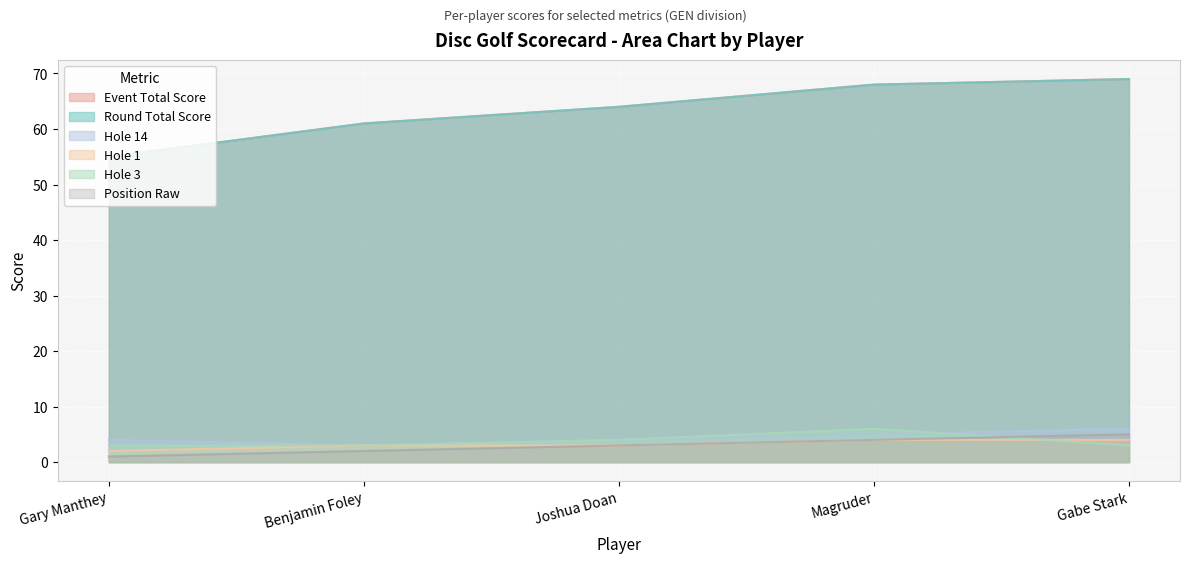

Read the position_raw value at Benjamin Foley.

2